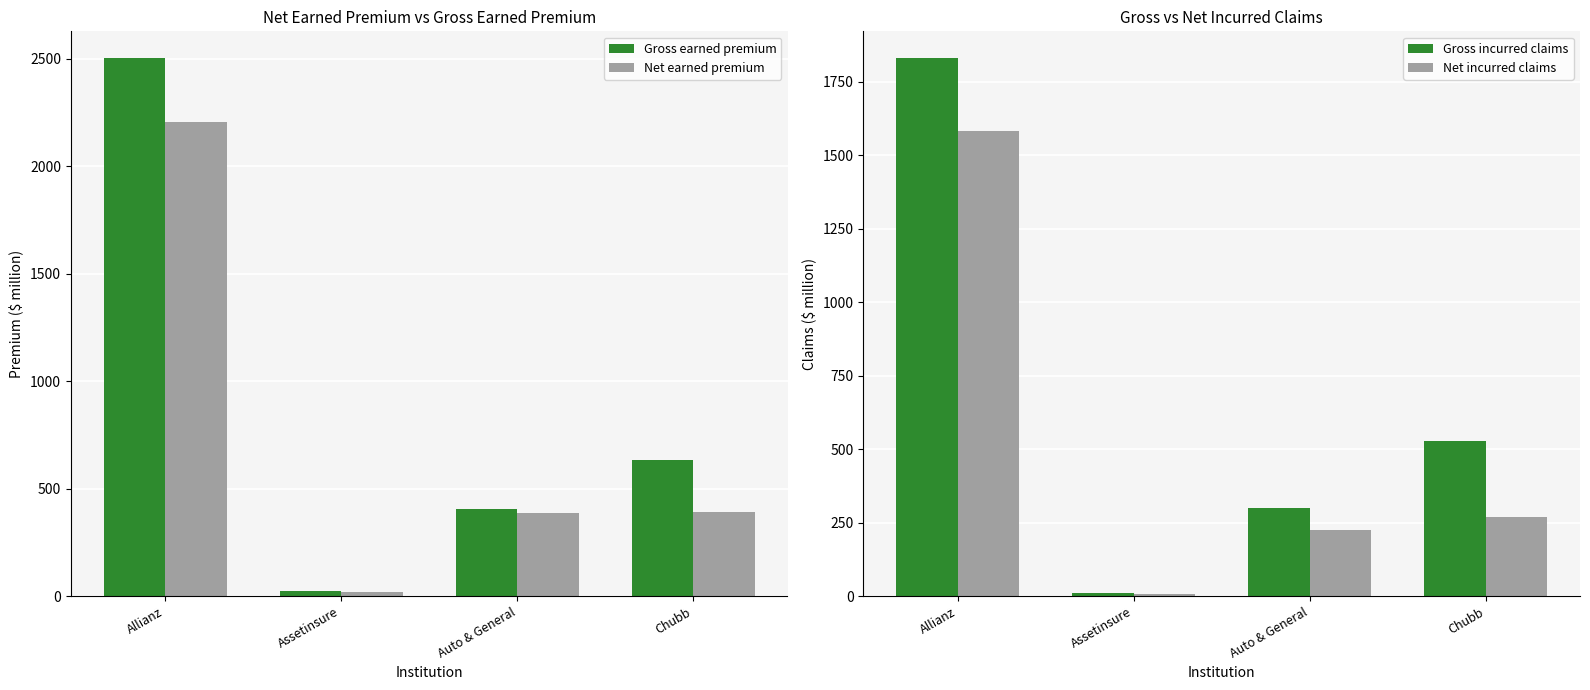

Reading left to right, extract all data points from this chart.

Gross earned premium: 2503	25	404	631
Net earned premium: 2205	19	386	393
Gross incurred claims: 1830	9	299	527
Net incurred claims: 1584	6	223	269